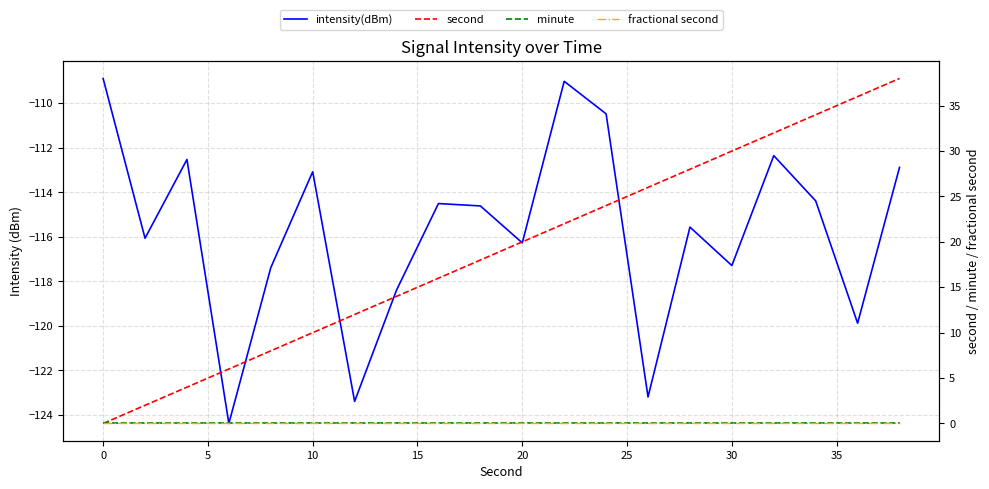

How many interior local valleys does the intensity(dBm) series have?

7